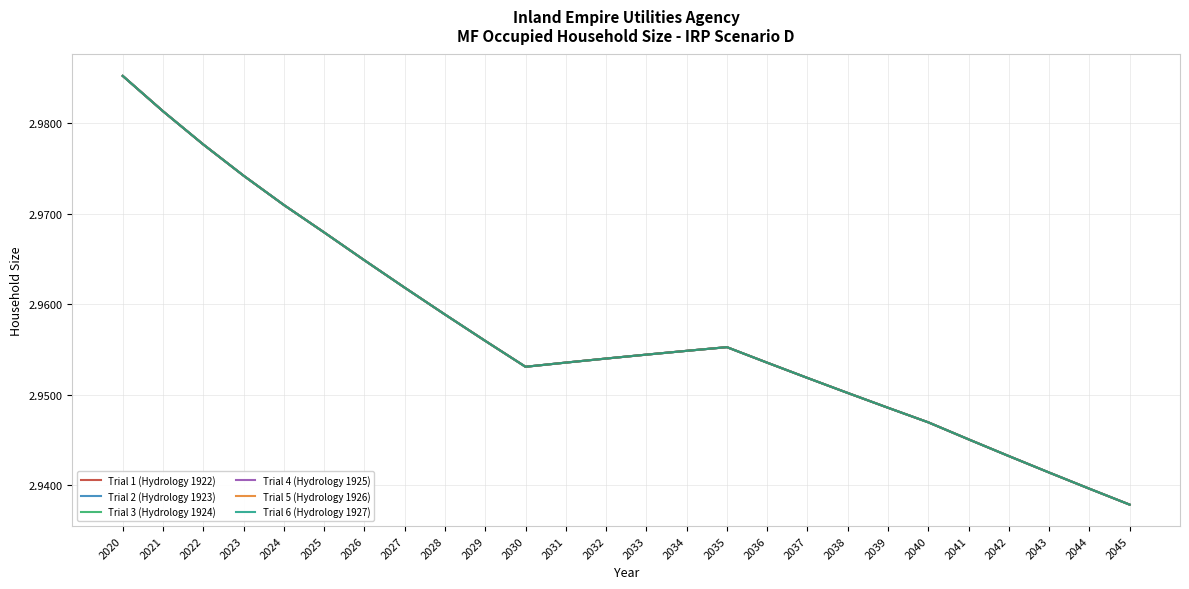

Does the chart have visible grid lines?

Yes